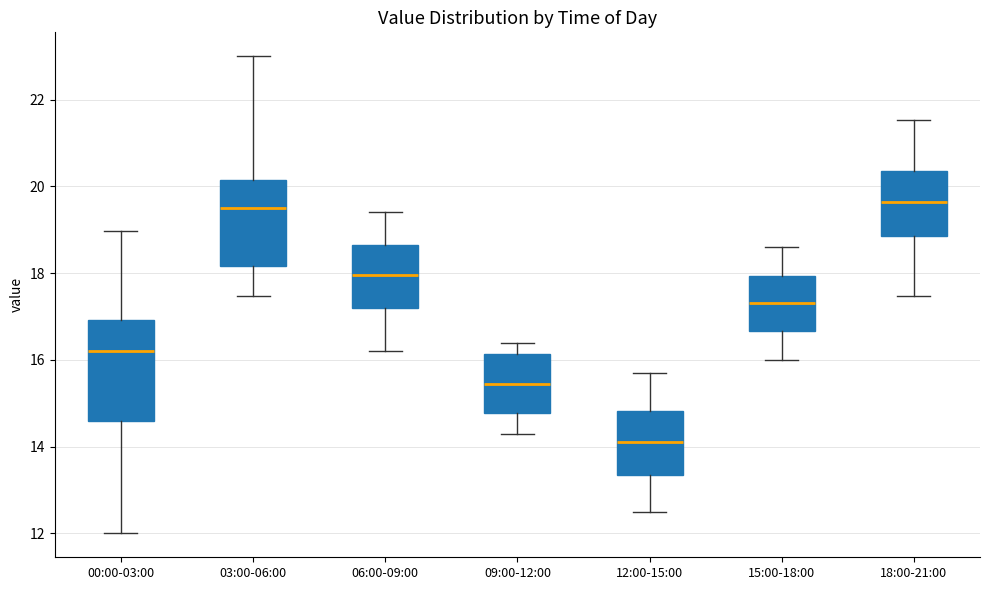

Comparing the boxes themselves (not the whiskers), which one is the tallest?

00:00-03:00